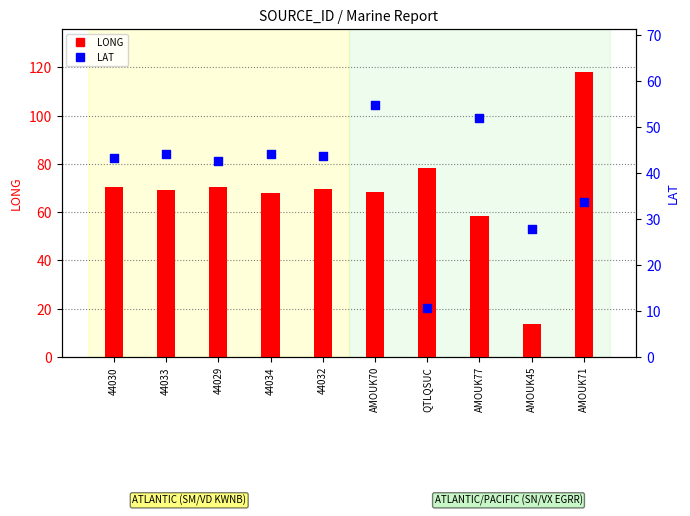

At how many categories does at least one series exceed 51?

9